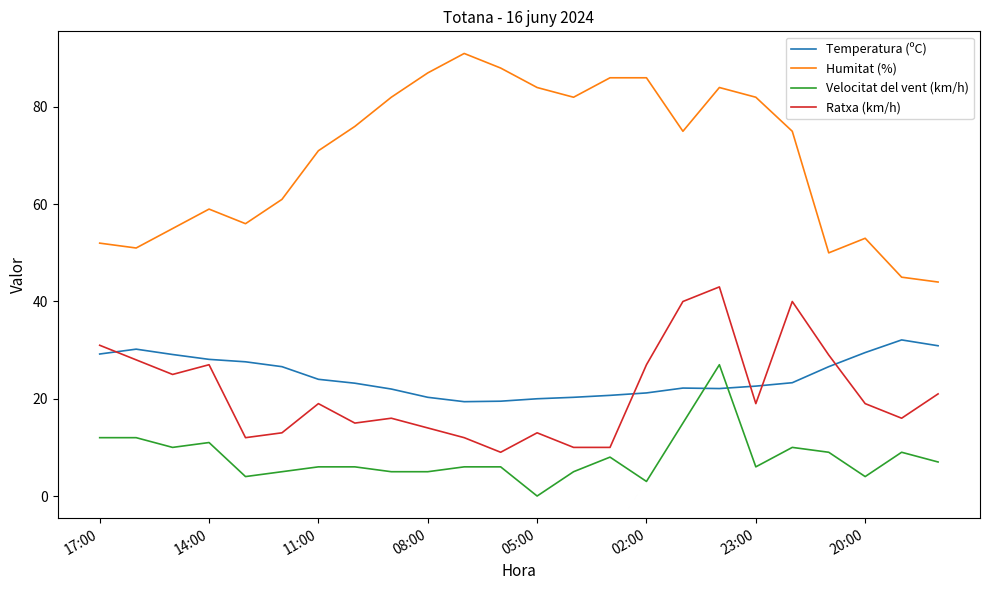

Which series has the largest range (max minus min)?

Humitat (%)